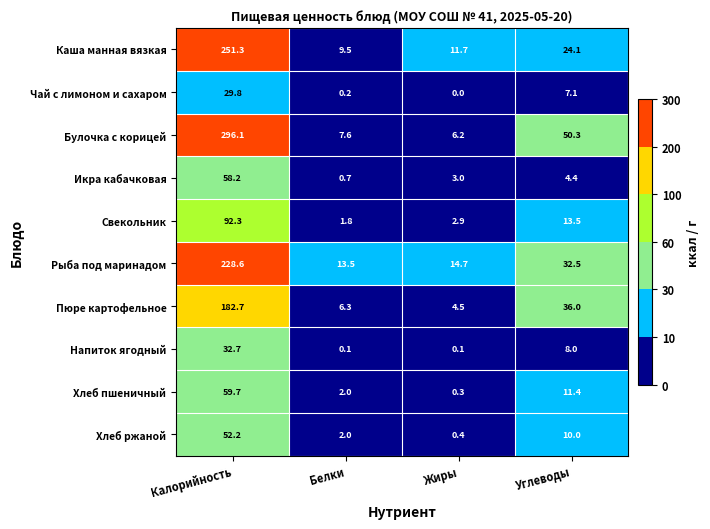

Which series has the largest range (max minus min)?

Булочка с корицей